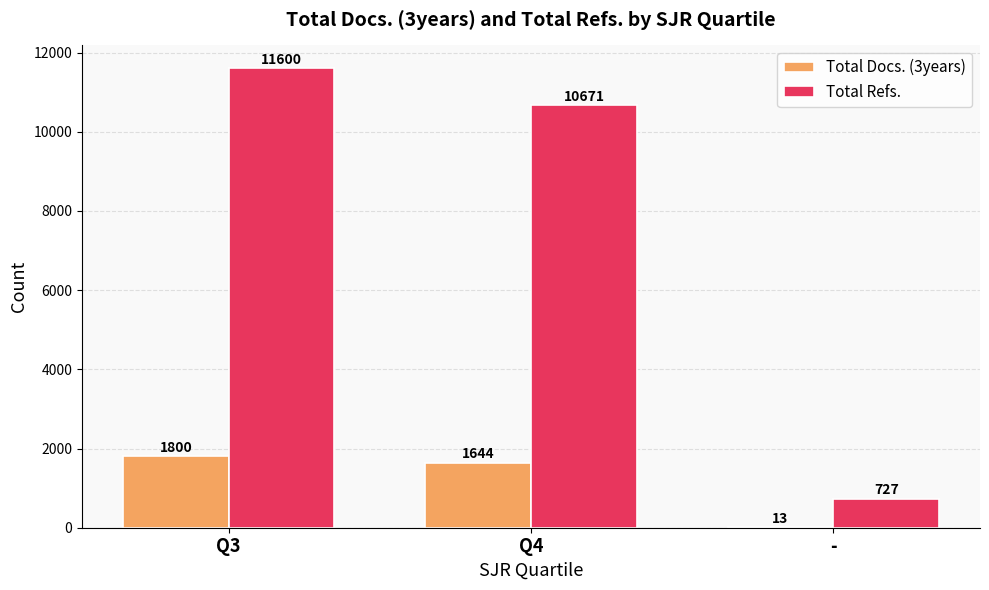

At which category is the sum across all series the highest?

Q3